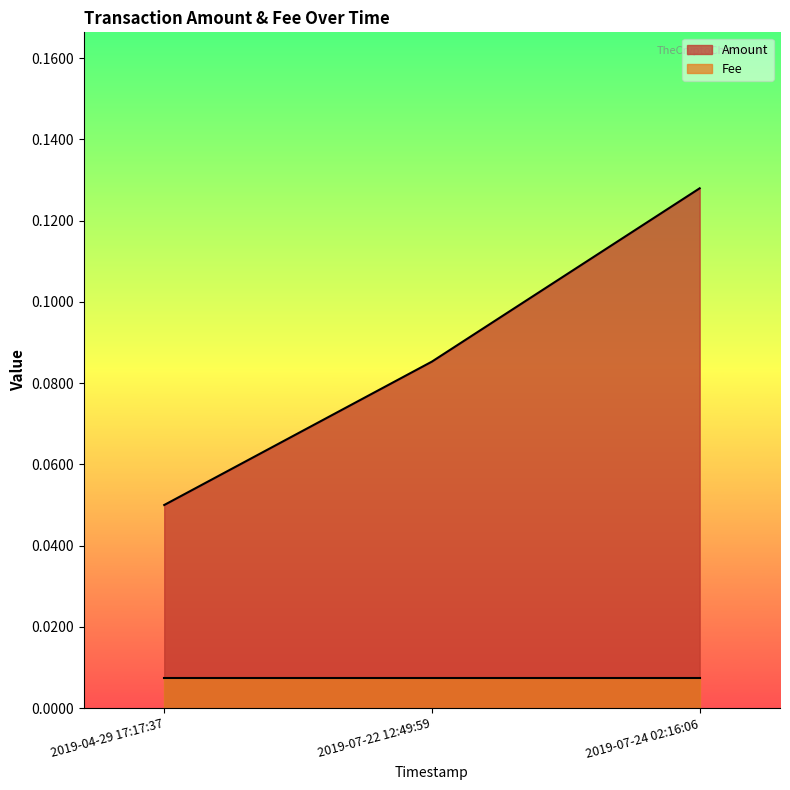

Read the value at 2019-07-22 12:49:59.

0.1